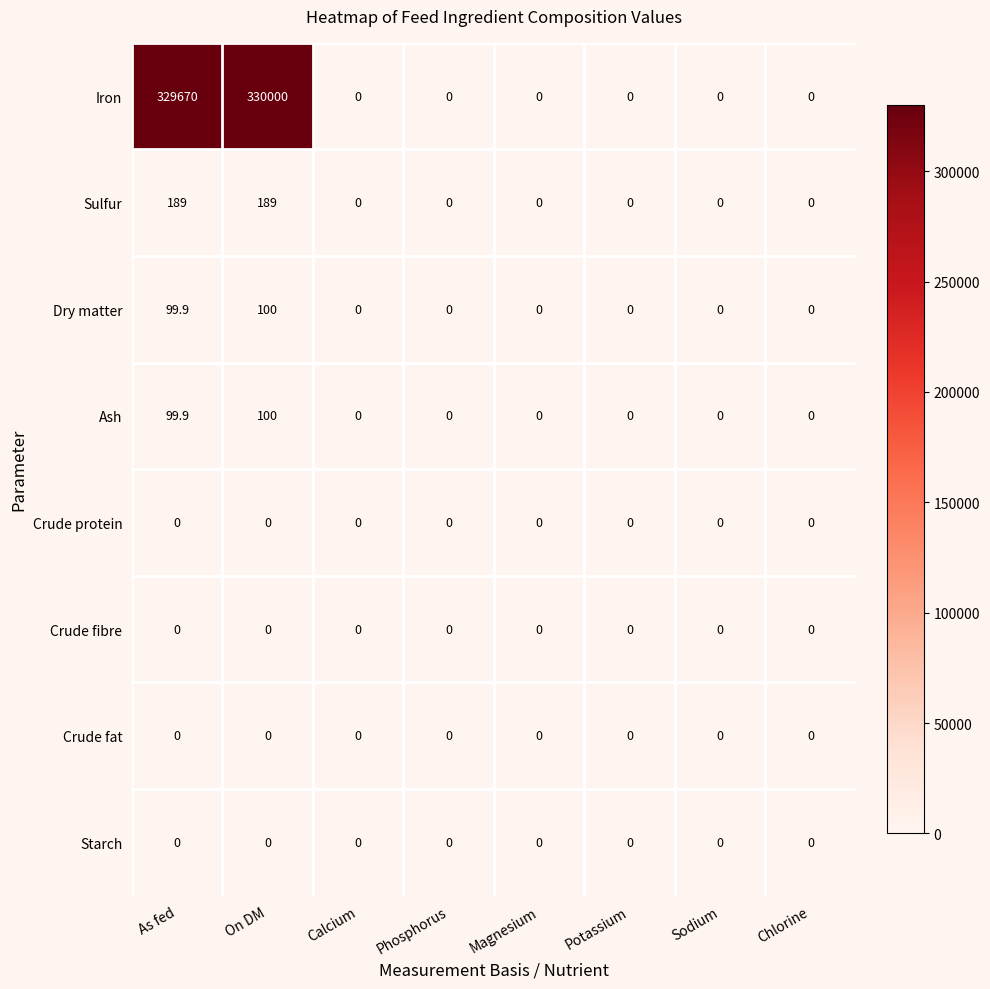

How many categories are shown in the chart?

8